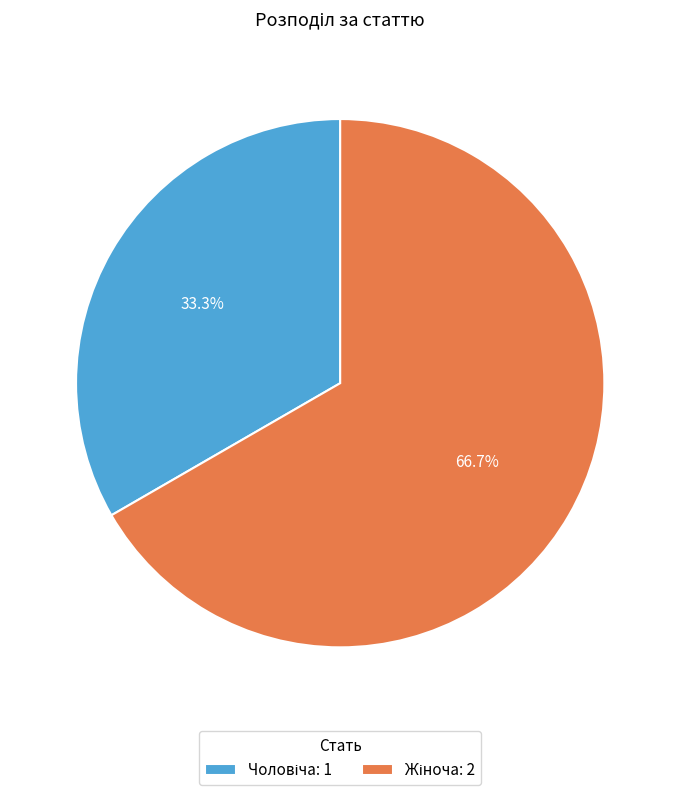

Is there any slice that represents more than half of the pie?

Yes